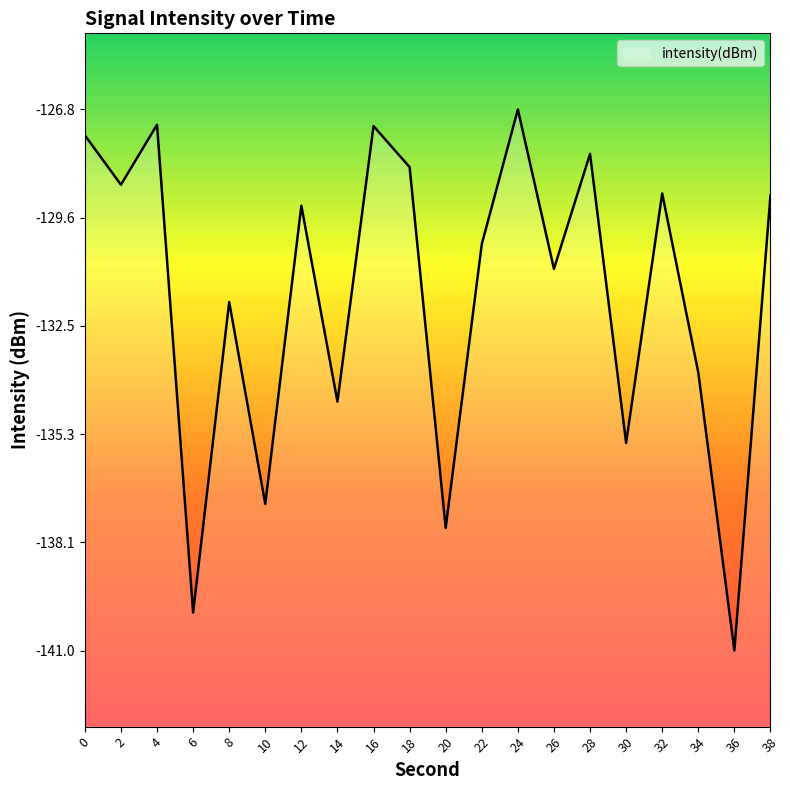

How many lines are shown in the chart?

1